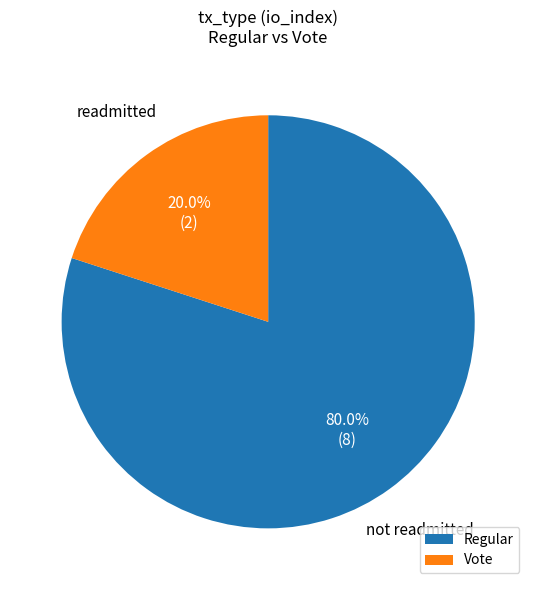

True or false: Vote accounts for 14% of the total.

False